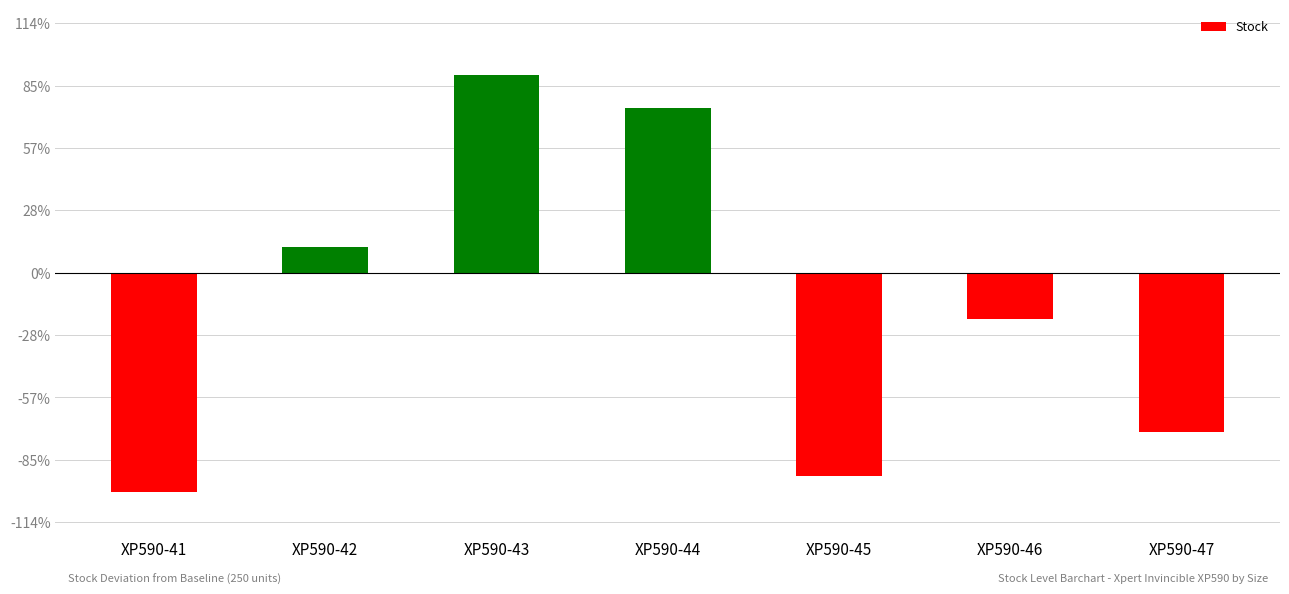

Does the chart contain any negative values?

Yes